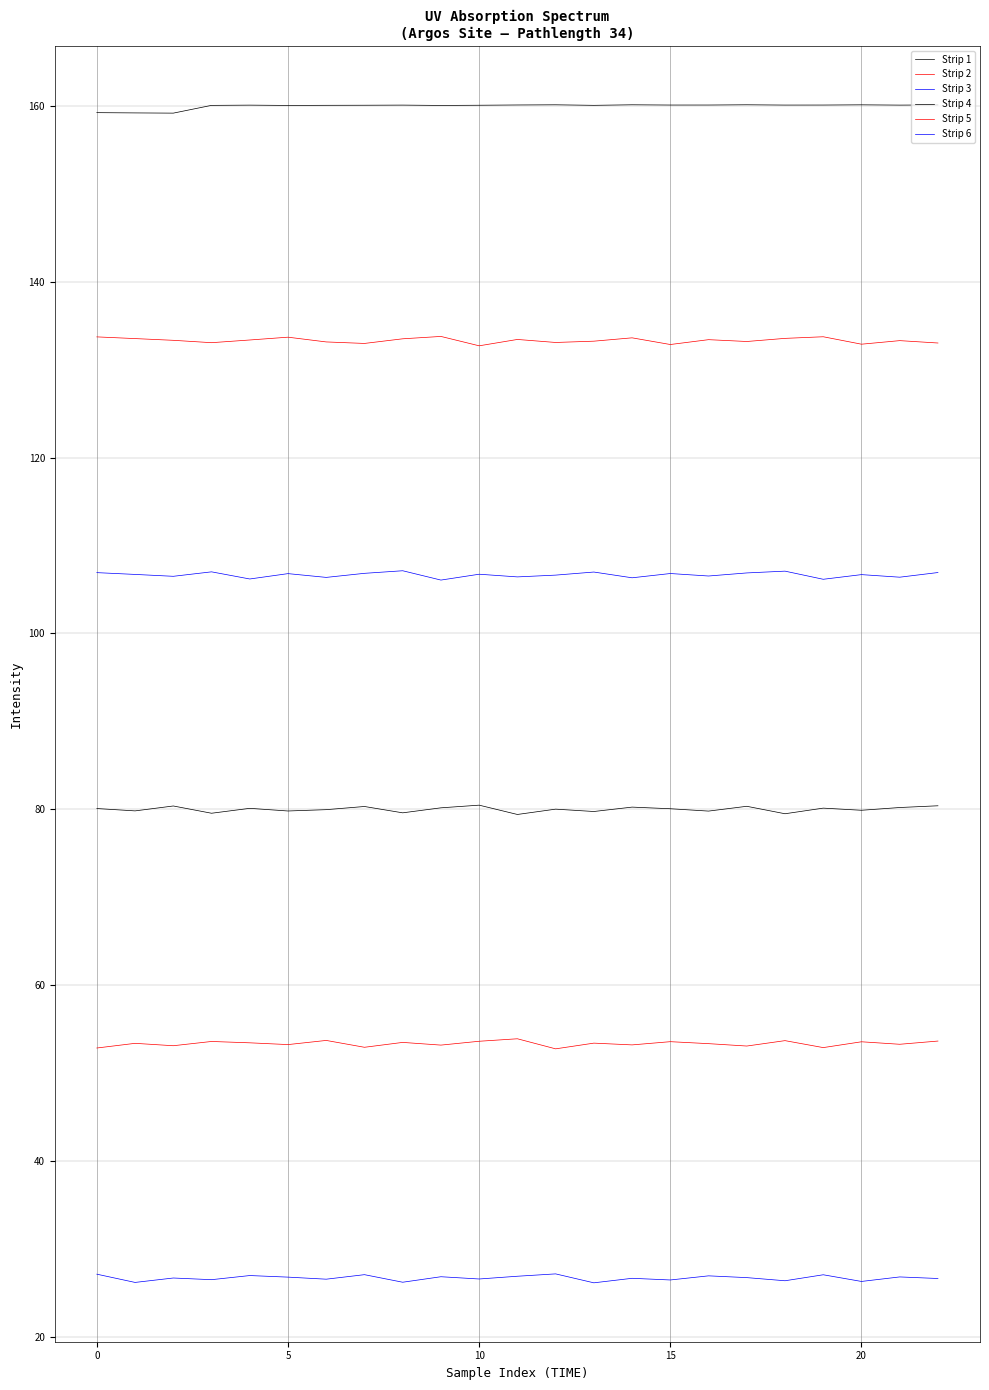

Count the number of categories in the chart.

23